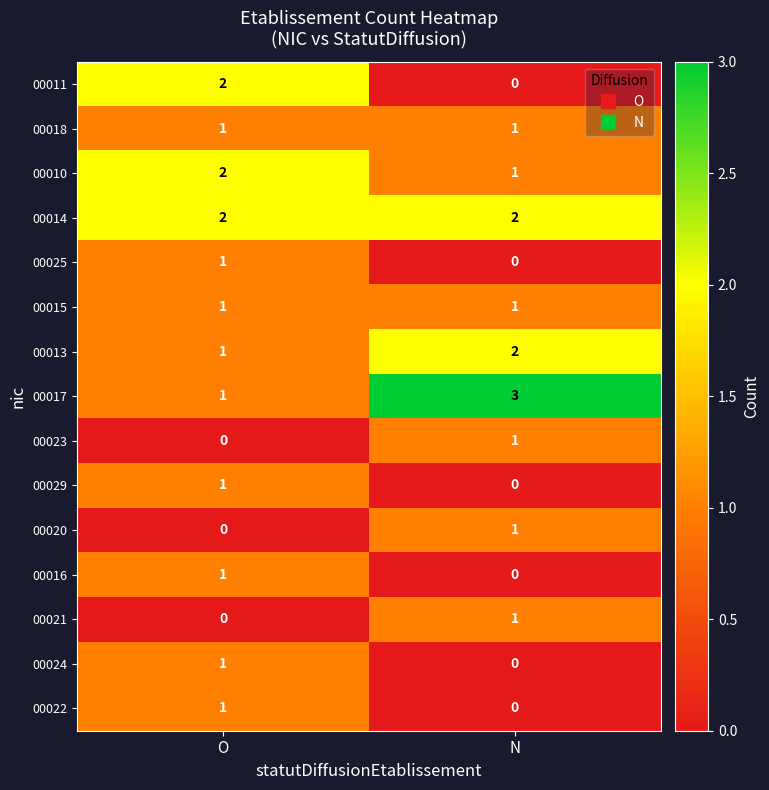

Reading right to left, list all the values displayed in this chart.

00011: N=0	O=2
00018: N=1	O=1
00010: N=1	O=2
00014: N=2	O=2
00025: N=0	O=1
00015: N=1	O=1
00013: N=2	O=1
00017: N=3	O=1
00023: N=1	O=0
00029: N=0	O=1
00020: N=1	O=0
00016: N=0	O=1
00021: N=1	O=0
00024: N=0	O=1
00022: N=0	O=1